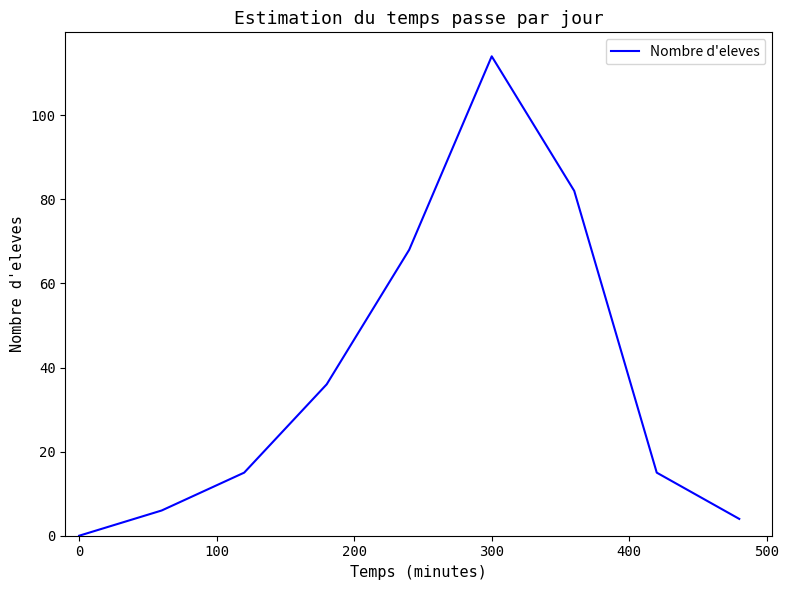

What is the maximum value shown in the chart?

114